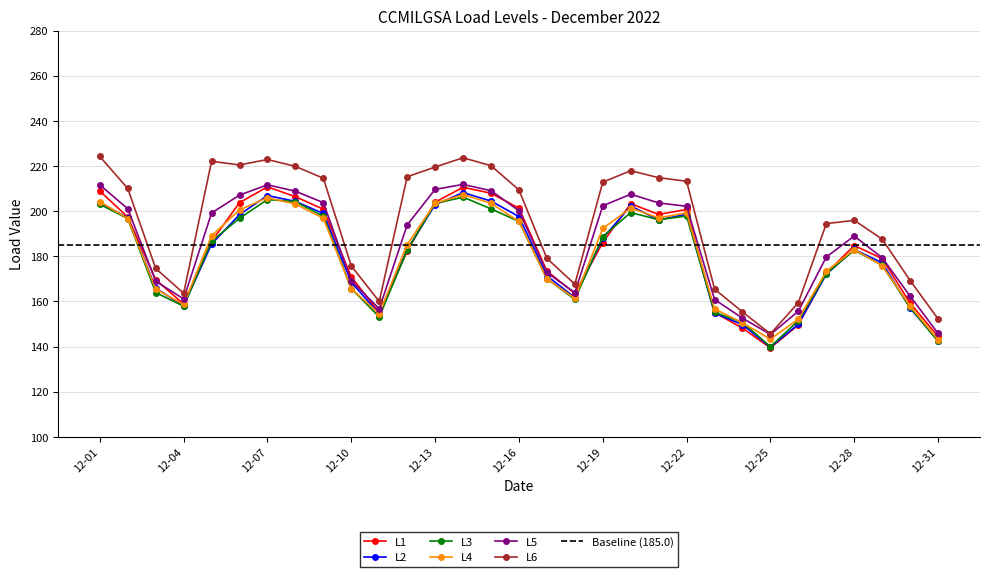

The value of L6 at 2022-12-09 is 214.6. True or false?

True